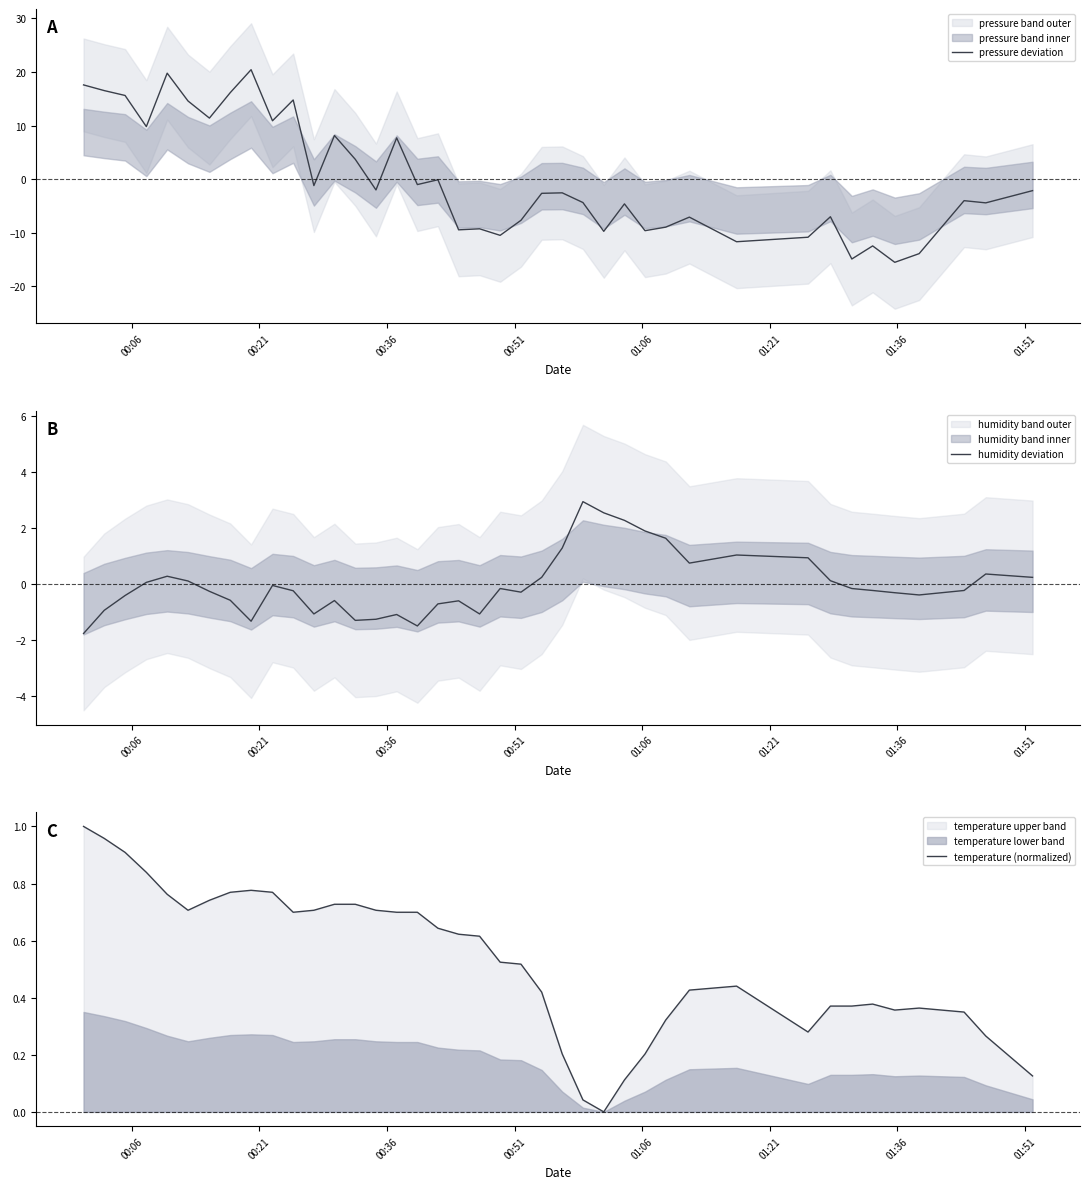

What is the minimum value for pressure deviation?

-15.5